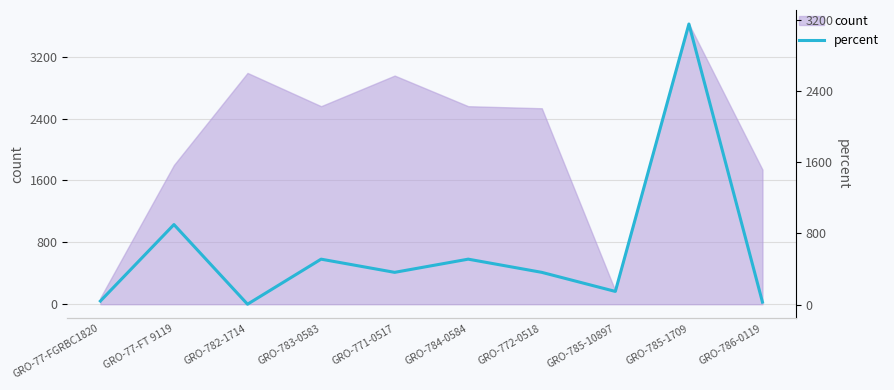

Is it true that count equals 511.6 at GRO-772-0518?

False